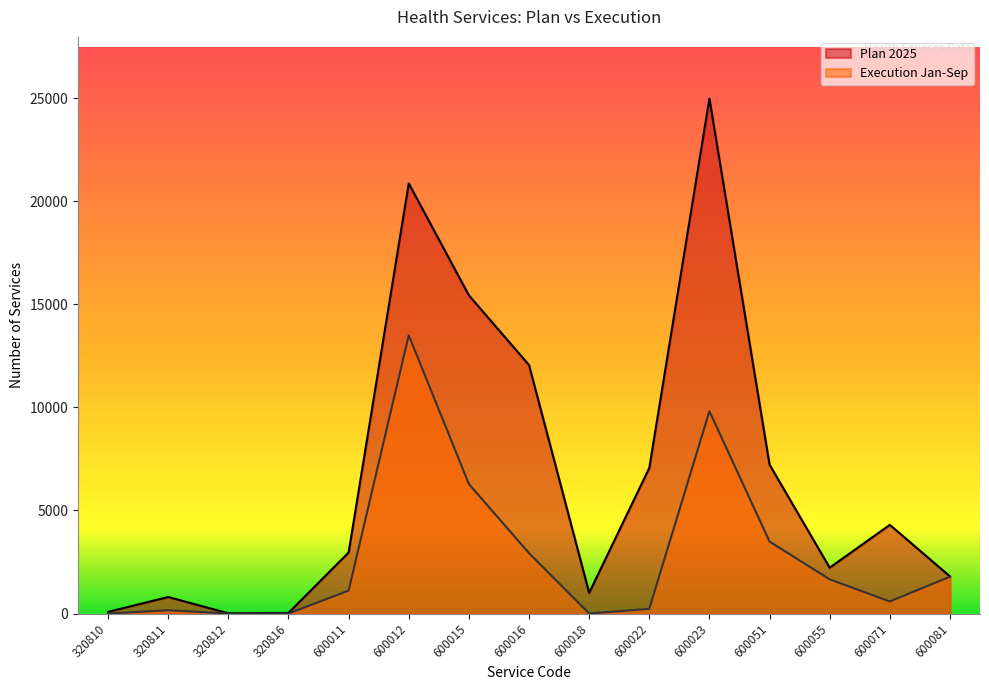

Reading right to left, extract all data points from this chart.

Plan 2025: 1800	4300	2220	7220	24970	7060	1000	12050	15430	20860	2960	30	10	800	80
Execution Jan-Sep: 1784	584	1658	3490	9812	225	0	2929	6280	13493	1109	0	0	157	0